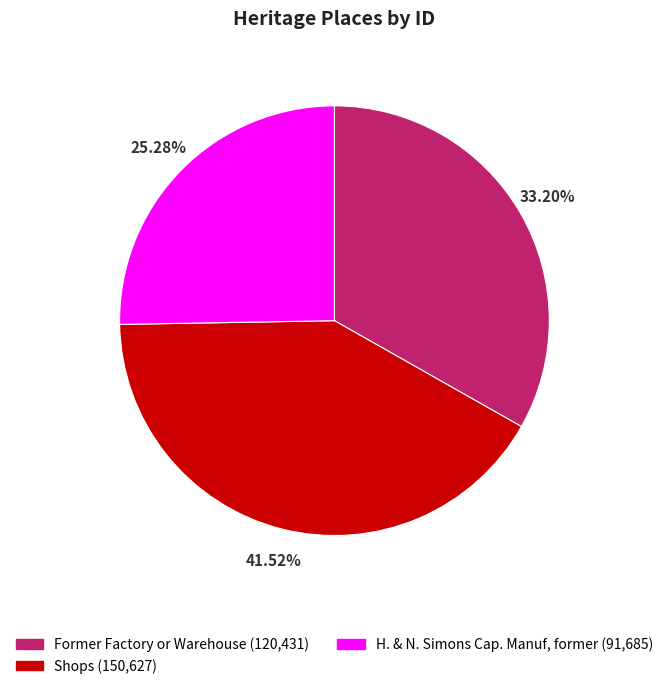

Which slice is the smallest?

H. & N. Simons Cap. Manuf, former